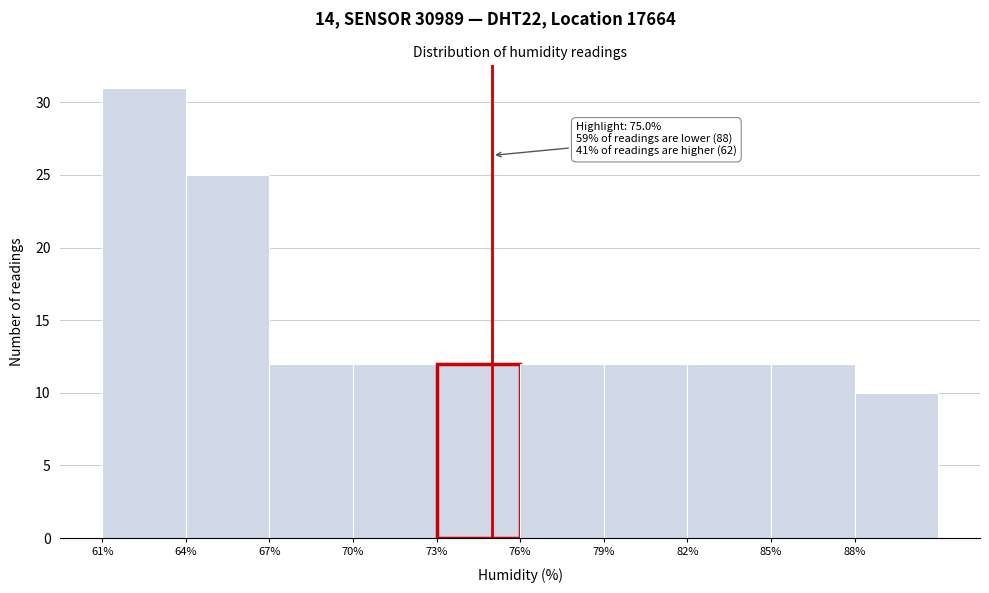

Which range on the x-axis has the tallest bar?

61 to 64